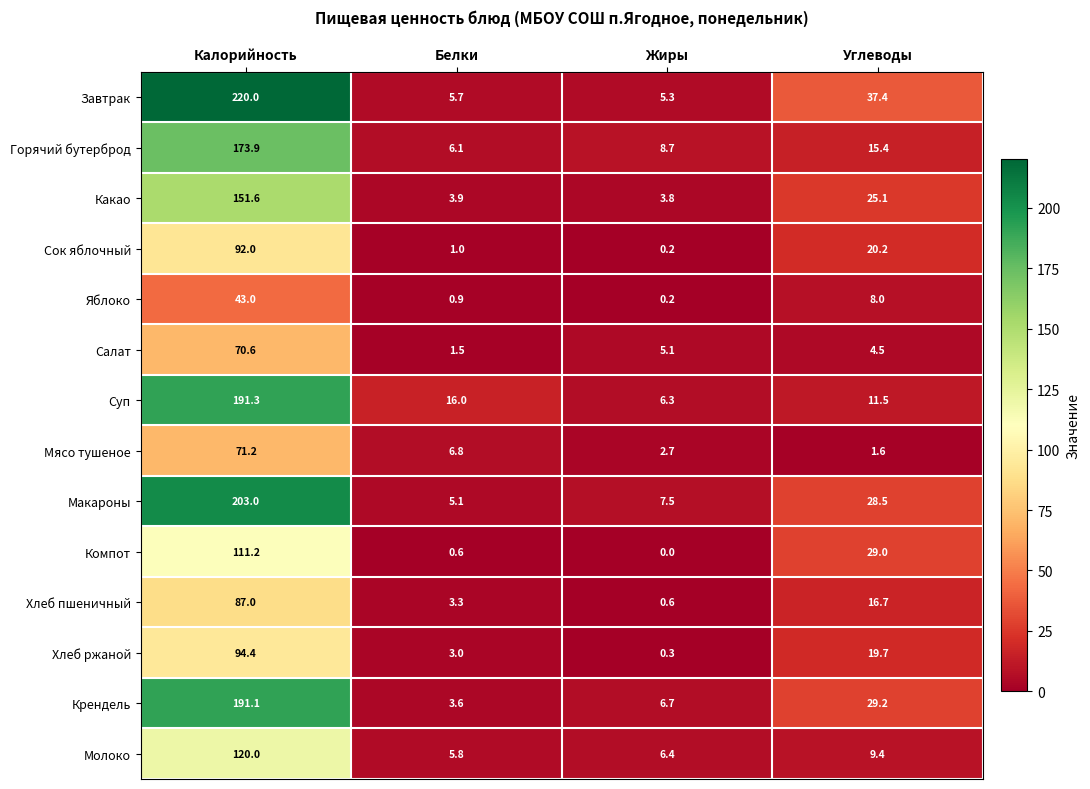

At Углеводы, list the series in order from smallest to largest.

Мясо тушеное, Салат, Яблоко, Молоко, Суп, Горячий бутерброд, Хлеб пшеничный, Хлеб ржаной, Сок яблочный, Какао, Макароны, Компот, Крендель, Завтрак